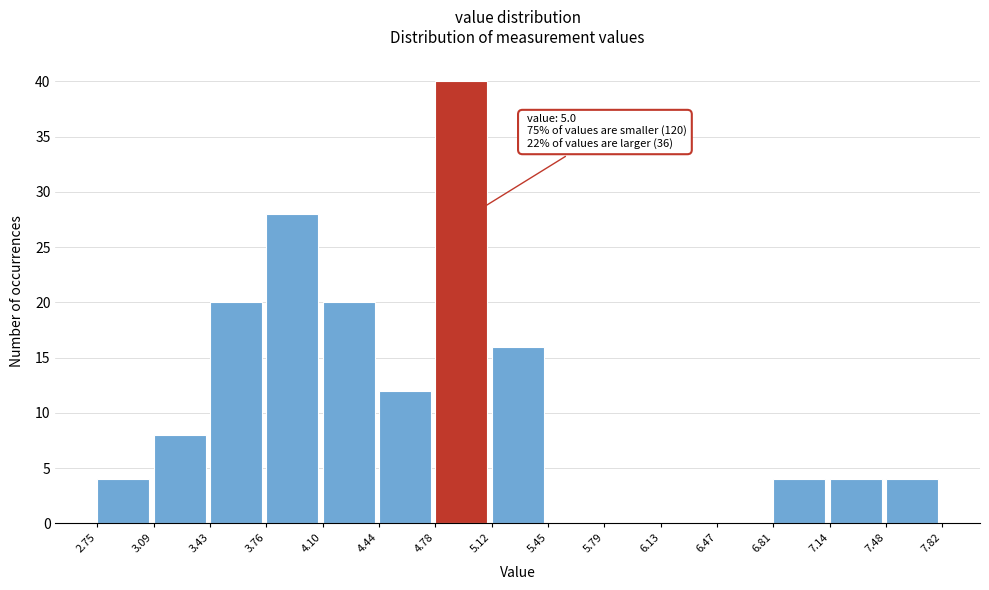

Over which range of the x-axis is the bar tallest?

4.78 to 5.12